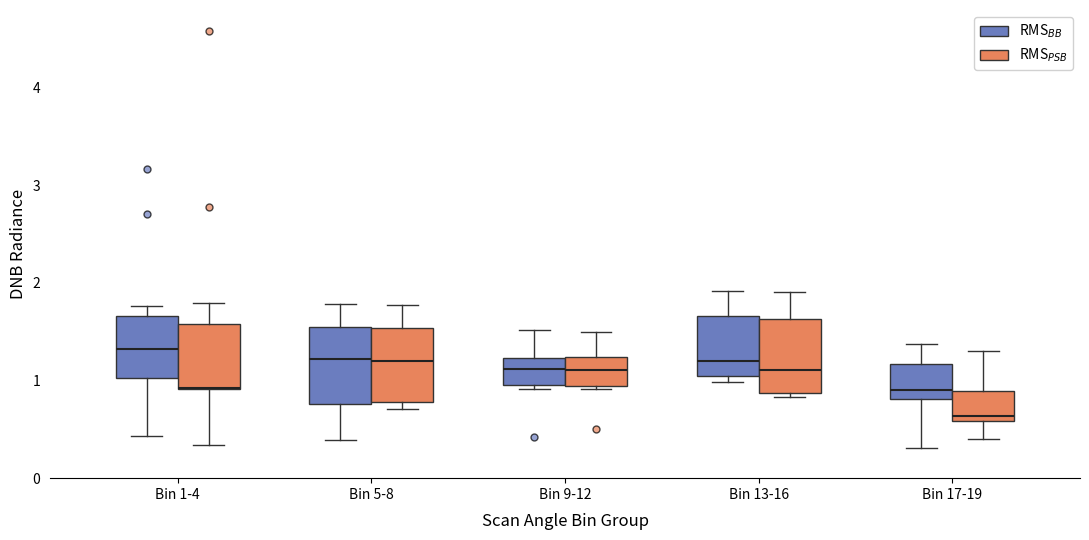

Reading left to right, read every box against the y-axis: the position of its median line, the range the box covers, and the ends of its whiskers. The values are not printed on the chart, so give them approximately, as read against the axis.

Bin 1-4 (RMS$_{BB}$): median 1.3, box 1.0 to 1.7, whiskers 0.4 to 1.8
Bin 1-4 (RMS$_{PSB}$): median 0.9 (drawn on the box's lower edge), box 0.9 to 1.6, whiskers 0.3 to 1.8
Bin 5-8 (RMS$_{BB}$): median 1.2, box 0.8 to 1.5, whiskers 0.4 to 1.8
Bin 5-8 (RMS$_{PSB}$): median 1.2, box 0.8 to 1.5, whiskers 0.7 to 1.8
Bin 9-12 (RMS$_{BB}$): median 1.1, box 1.0 to 1.2, whiskers 0.9 to 1.5
Bin 9-12 (RMS$_{PSB}$): median 1.1, box 0.9 to 1.2, whiskers 0.9 (just below the box's lower edge) to 1.5
Bin 13-16 (RMS$_{BB}$): median 1.2, box 1.0 to 1.7, whiskers 1.0 (just below the box's lower edge) to 1.9
Bin 13-16 (RMS$_{PSB}$): median 1.1, box 0.9 to 1.6, whiskers 0.8 to 1.9
Bin 17-19 (RMS$_{BB}$): median 0.9, box 0.8 to 1.2, whiskers 0.3 to 1.4
Bin 17-19 (RMS$_{PSB}$): median 0.6 (just above the box's lower edge), box 0.6 to 0.9, whiskers 0.4 to 1.3